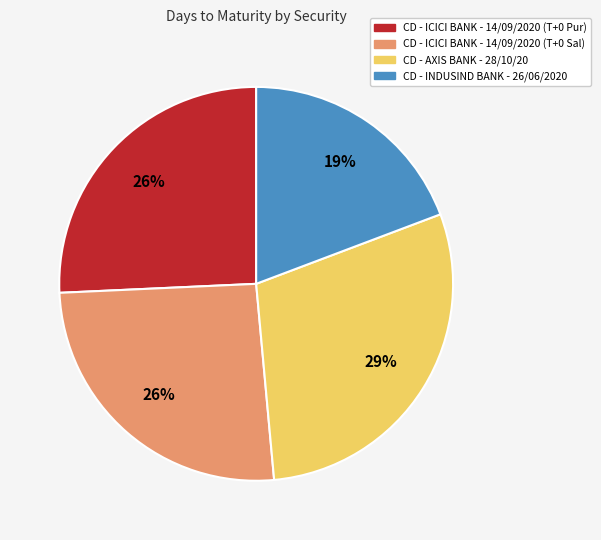

How many segments does this pie chart have?

4